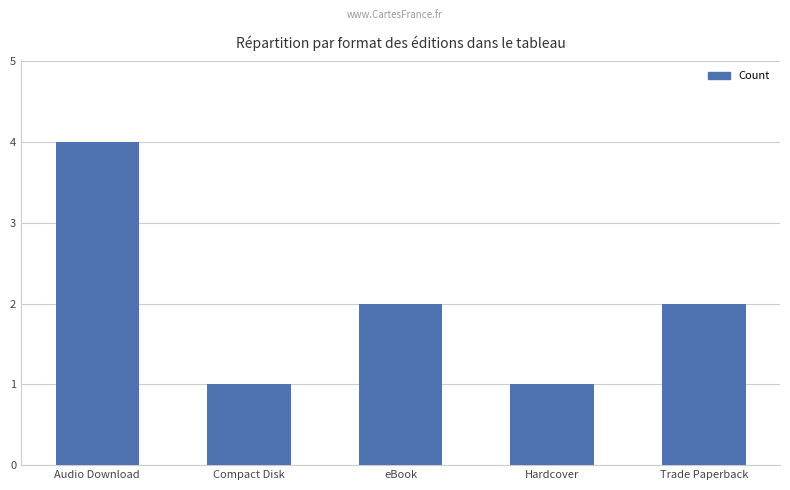

What is the label of the 2nd bar from the left?

Compact Disk